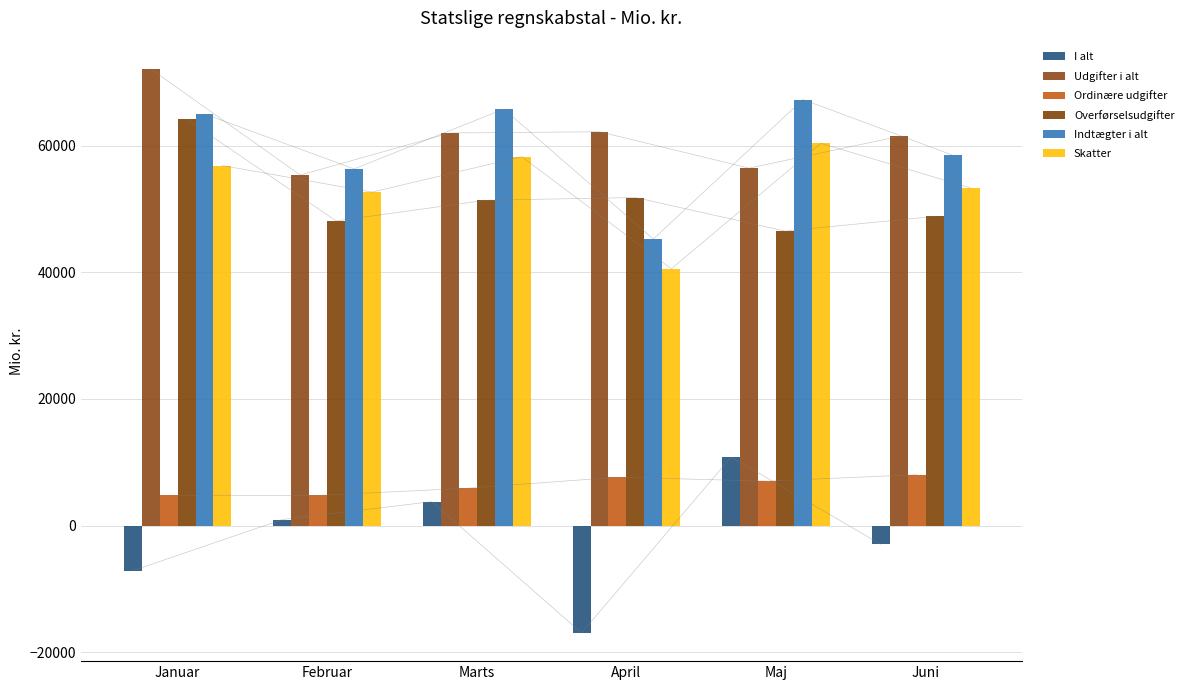

True or false: Ordinære udgifter has a value of 5918.5 at Marts.

True